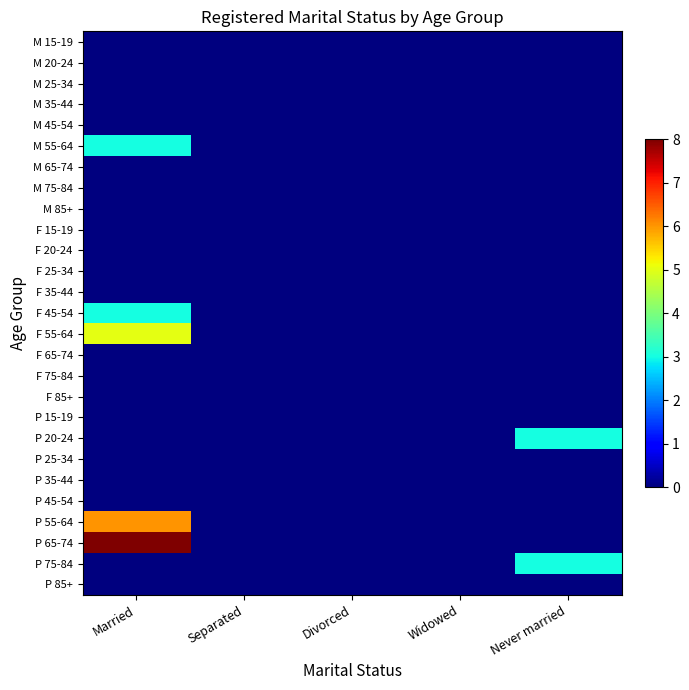

Reading right to left, transcribe all the data shown in this chart.

M 15-19: Never married=0	Widowed=0	Divorced=0	Separated=0	Married=0
M 20-24: Never married=0	Widowed=0	Divorced=0	Separated=0	Married=0
M 25-34: Never married=0	Widowed=0	Divorced=0	Separated=0	Married=0
M 35-44: Never married=0	Widowed=0	Divorced=0	Separated=0	Married=0
M 45-54: Never married=0	Widowed=0	Divorced=0	Separated=0	Married=0
M 55-64: Never married=0	Widowed=0	Divorced=0	Separated=0	Married=3
M 65-74: Never married=0	Widowed=0	Divorced=0	Separated=0	Married=0
M 75-84: Never married=0	Widowed=0	Divorced=0	Separated=0	Married=0
M 85+: Never married=0	Widowed=0	Divorced=0	Separated=0	Married=0
F 15-19: Never married=0	Widowed=0	Divorced=0	Separated=0	Married=0
F 20-24: Never married=0	Widowed=0	Divorced=0	Separated=0	Married=0
F 25-34: Never married=0	Widowed=0	Divorced=0	Separated=0	Married=0
F 35-44: Never married=0	Widowed=0	Divorced=0	Separated=0	Married=0
F 45-54: Never married=0	Widowed=0	Divorced=0	Separated=0	Married=3
F 55-64: Never married=0	Widowed=0	Divorced=0	Separated=0	Married=5
F 65-74: Never married=0	Widowed=0	Divorced=0	Separated=0	Married=0
F 75-84: Never married=0	Widowed=0	Divorced=0	Separated=0	Married=0
F 85+: Never married=0	Widowed=0	Divorced=0	Separated=0	Married=0
P 15-19: Never married=0	Widowed=0	Divorced=0	Separated=0	Married=0
P 20-24: Never married=3	Widowed=0	Divorced=0	Separated=0	Married=0
P 25-34: Never married=0	Widowed=0	Divorced=0	Separated=0	Married=0
P 35-44: Never married=0	Widowed=0	Divorced=0	Separated=0	Married=0
P 45-54: Never married=0	Widowed=0	Divorced=0	Separated=0	Married=0
P 55-64: Never married=0	Widowed=0	Divorced=0	Separated=0	Married=6
P 65-74: Never married=0	Widowed=0	Divorced=0	Separated=0	Married=8
P 75-84: Never married=3	Widowed=0	Divorced=0	Separated=0	Married=0
P 85+: Never married=0	Widowed=0	Divorced=0	Separated=0	Married=0